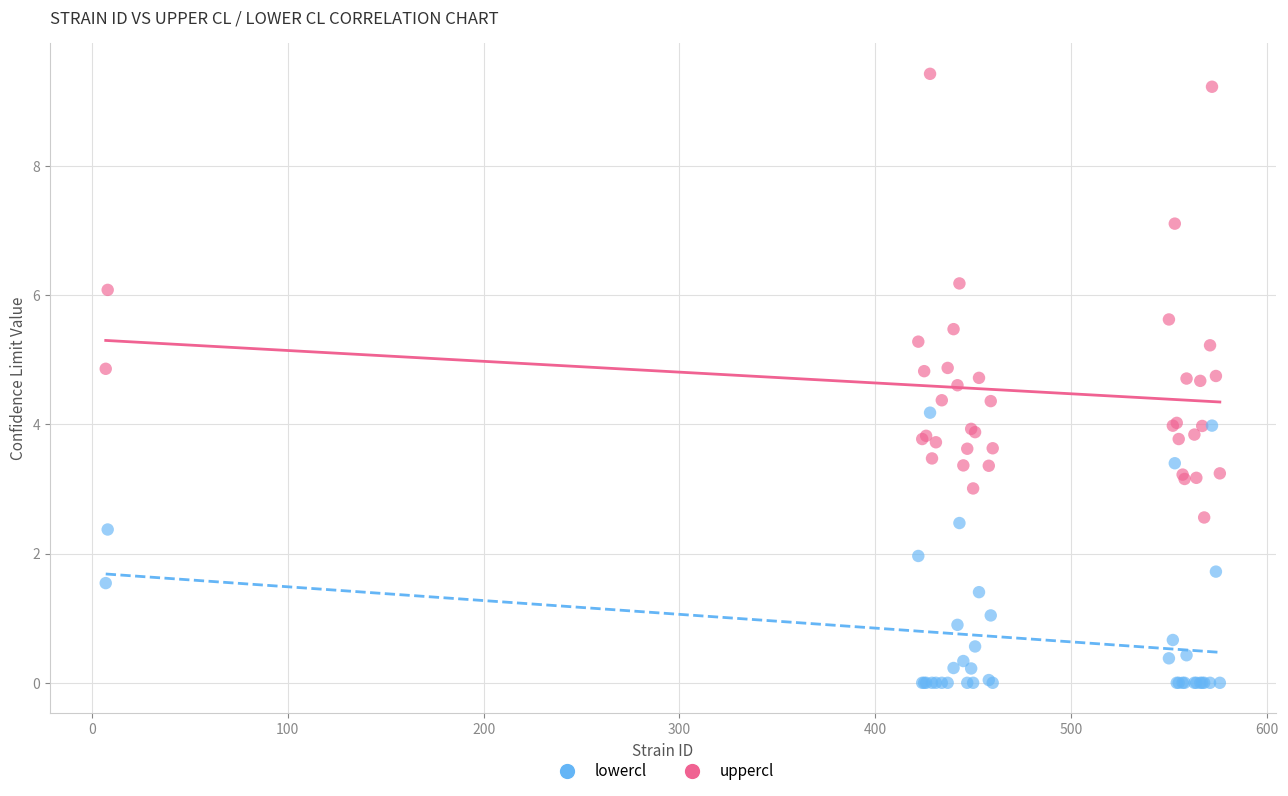

Which series reaches the maximum Y coordinate?

uppercl